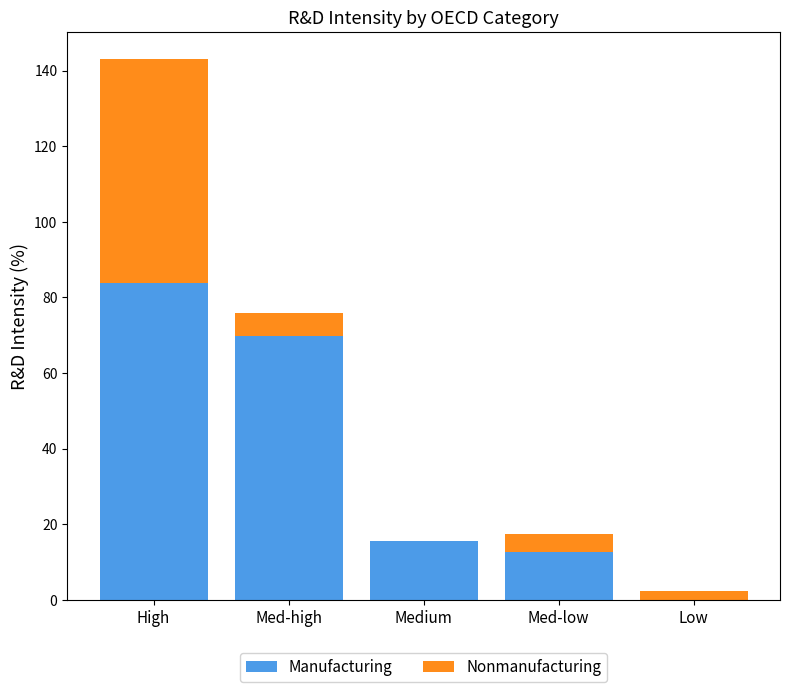

Reading left to right, list the values for the Manufacturing series.

High=83.7	Med-high=69.9	Medium=15.7	Med-low=12.7	Low=0.0